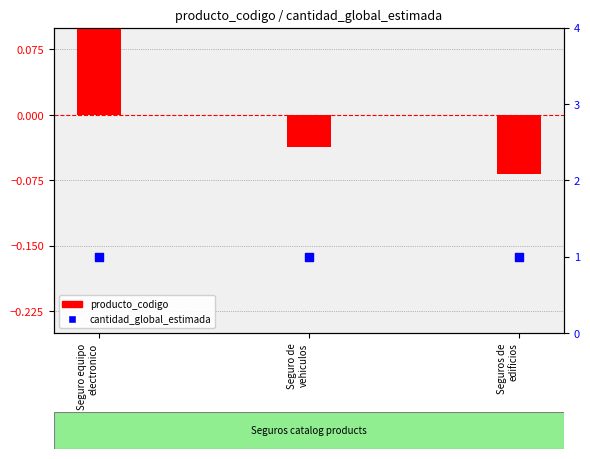

Which series reaches the minimum Y coordinate?

producto_codigo